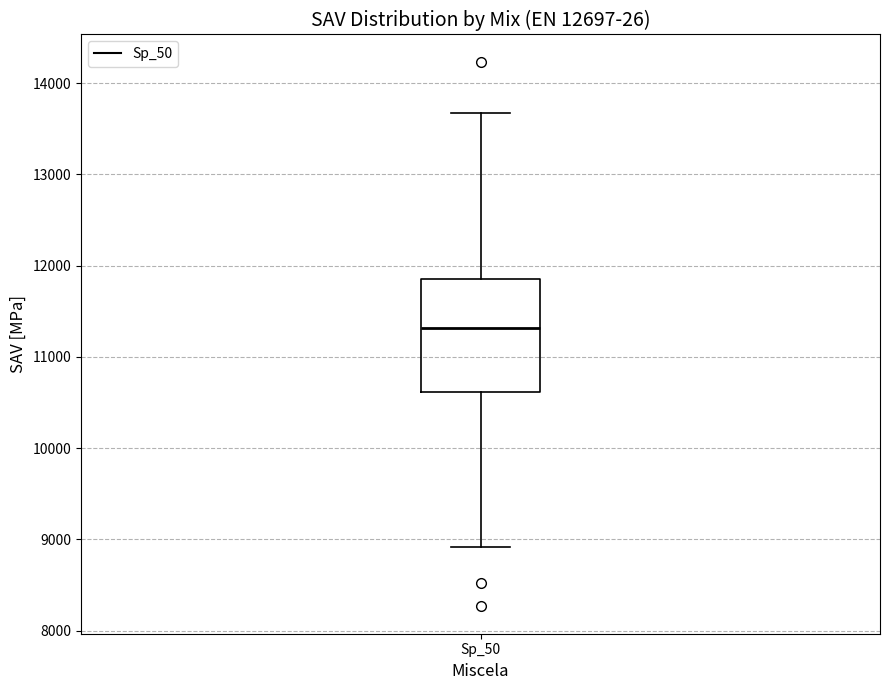

Transcribe this box plot: give where the median line is, the range the box spans, and where the two whiskers end, as read against the y-axis. The values are not printed on the chart, so give them approximately, as read against the axis.

median 11300, box 10600 to 11800, whiskers 8900 to 13700